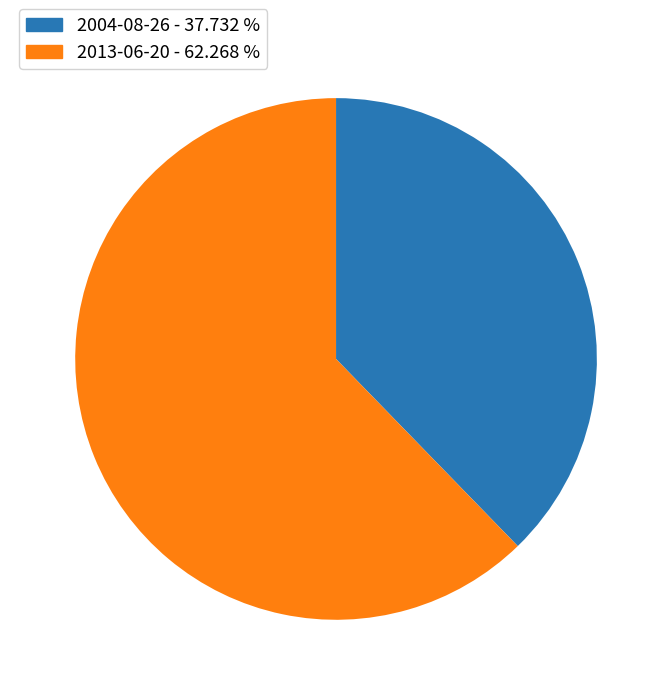

Which slice is the smallest?

2004-08-26